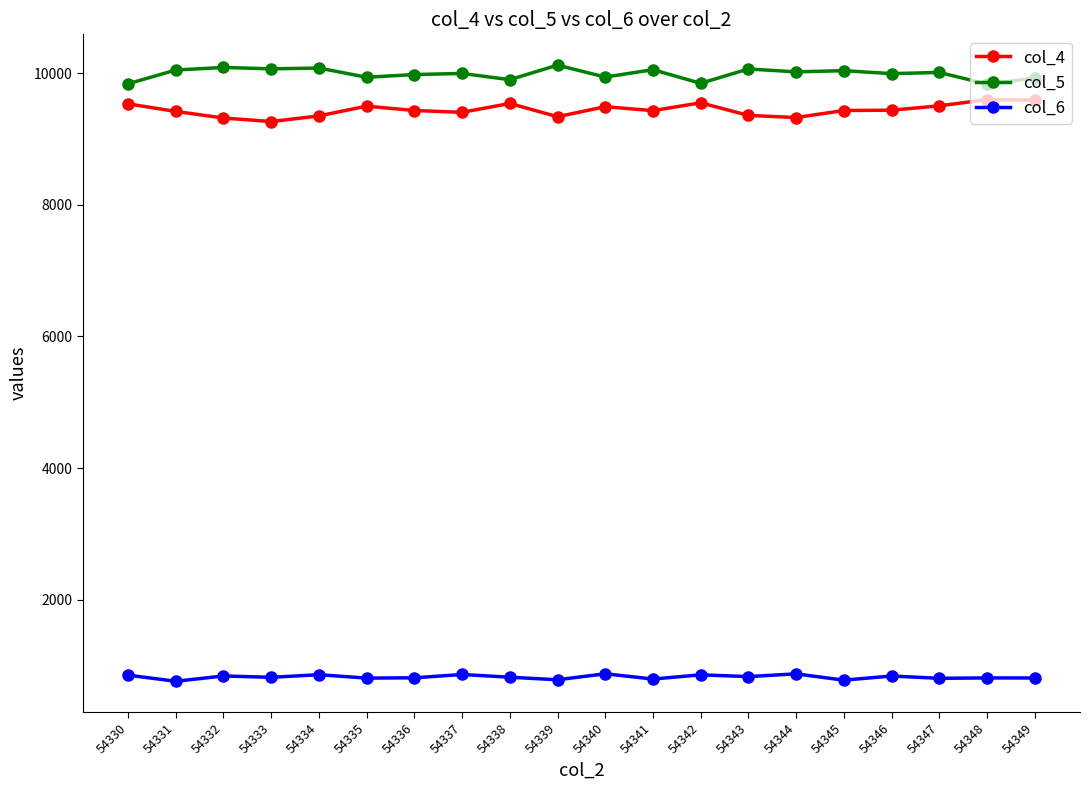

What is the value of the col_5 point at the 17th from the left?

9992